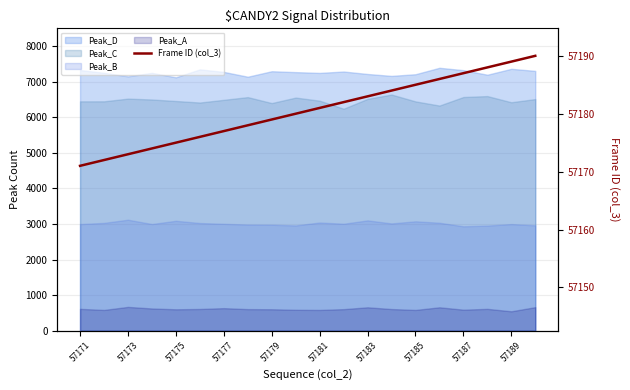

What is the average value?

57180